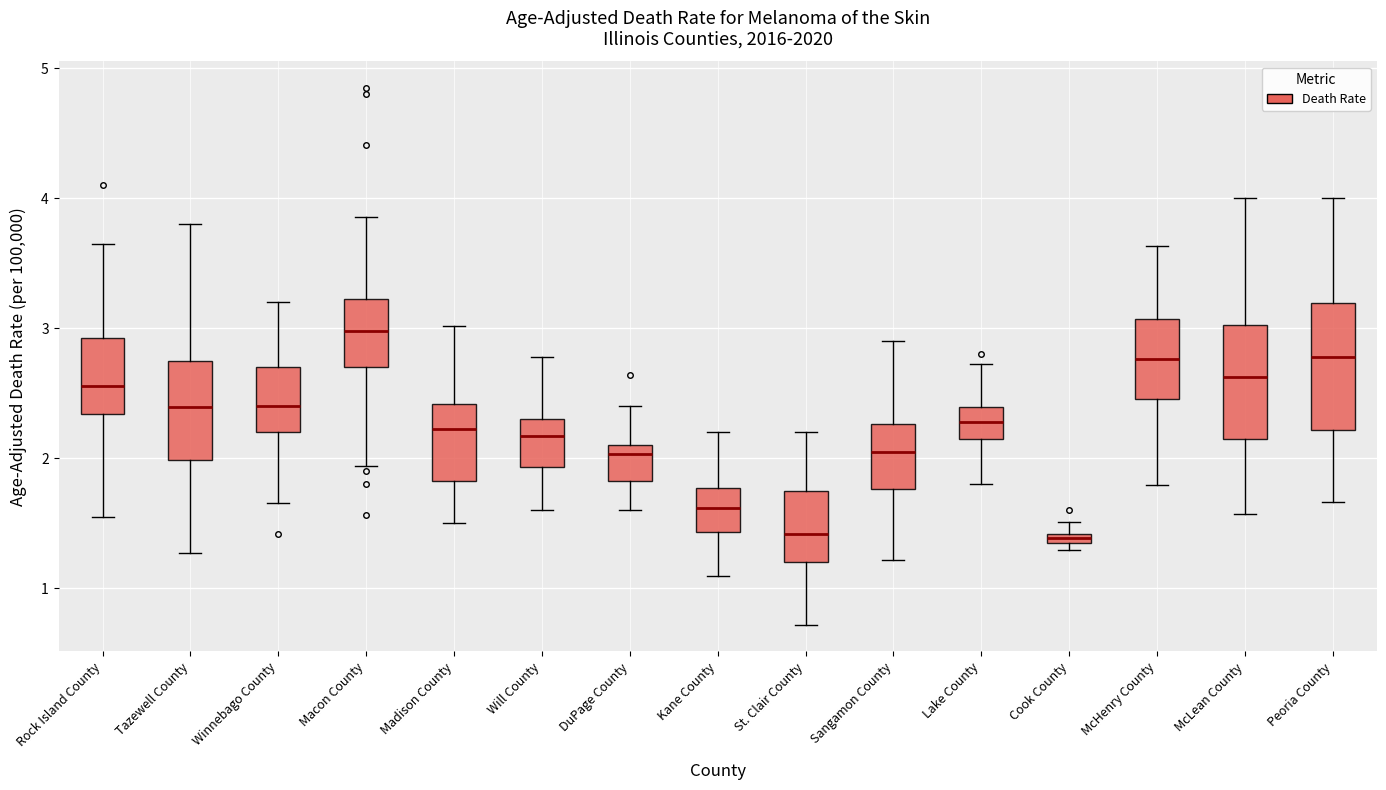

Comparing the boxes themselves (not the whiskers), which one is the tallest?

Peoria County